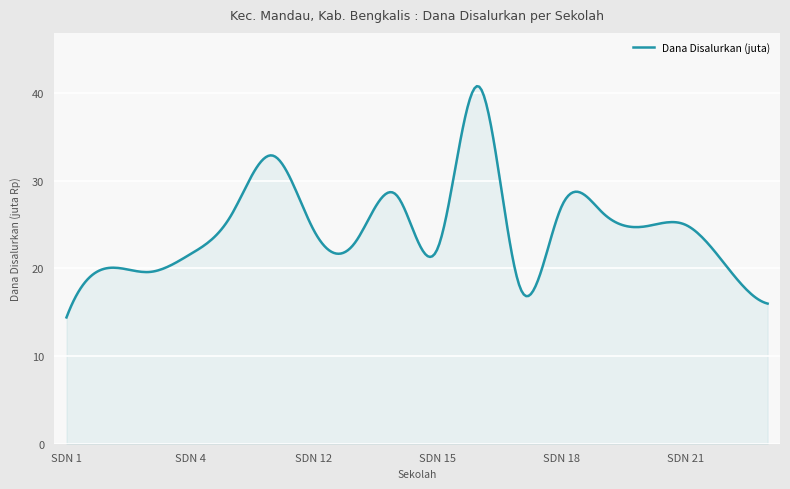

What is the difference between the maximum and minimum values?

26.4